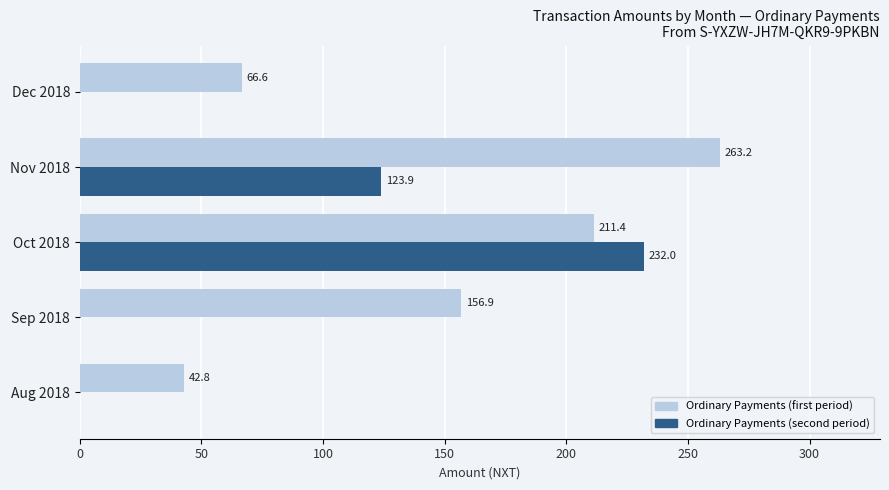

Is it true that Ordinary Payments (first period) equals 42.8 at Aug 2018?

True